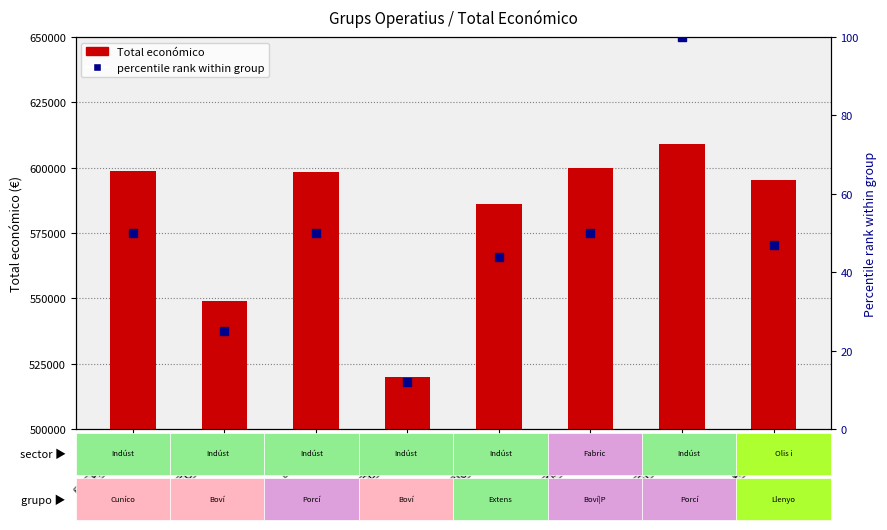

What is the total value across all series at GESVAC4.0?

520074